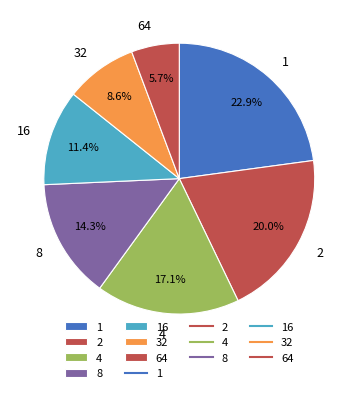

Which category has the smallest portion of the pie?

64